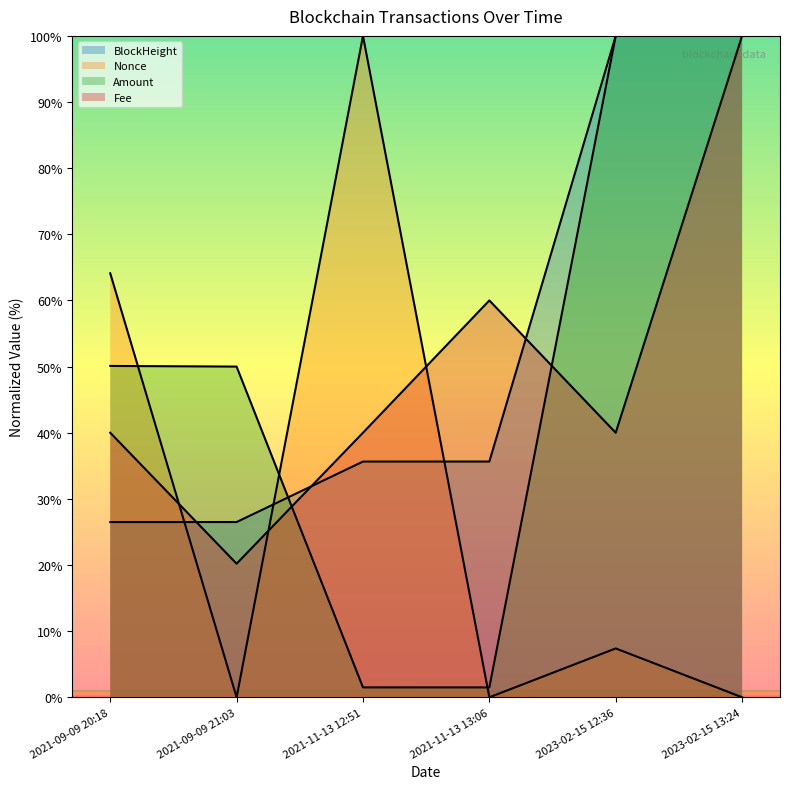

What is the value of the Amount point at the 4th from the left?

1.5